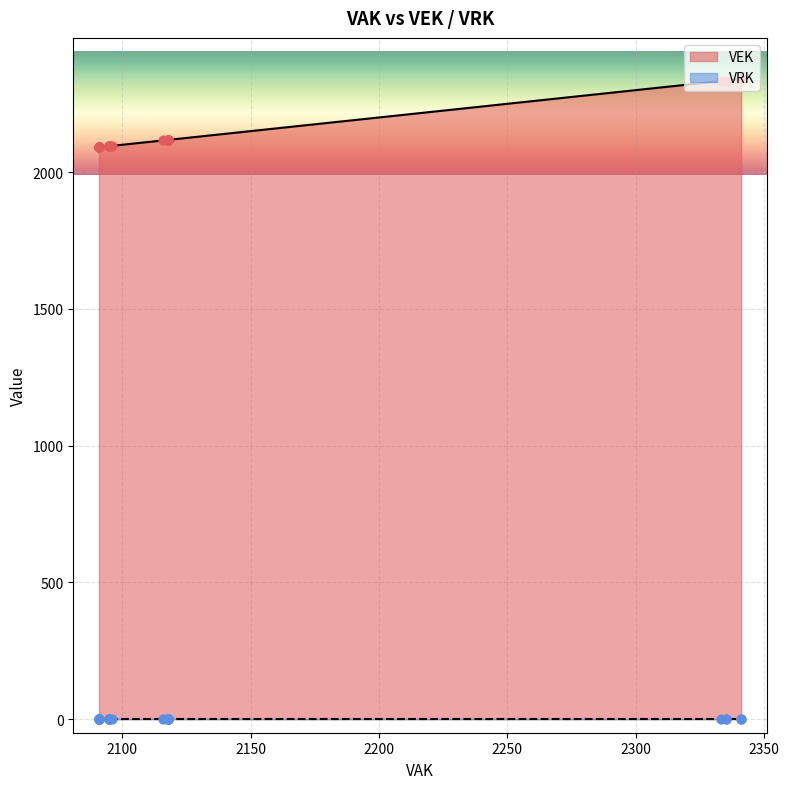

Which series has the largest Y range (max minus min)?

VEK